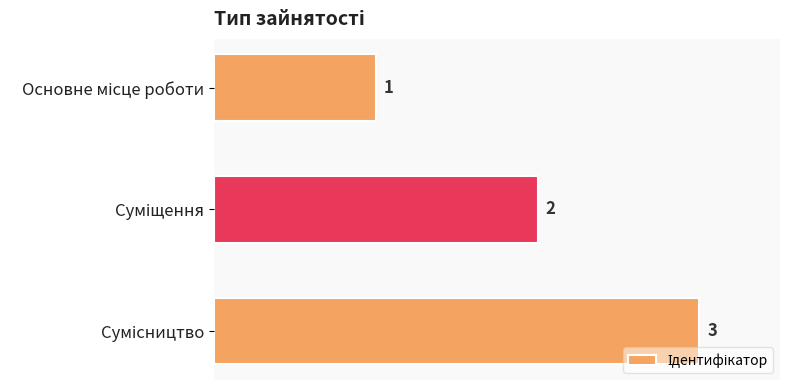

Count the values in the range 1 to 3.

3